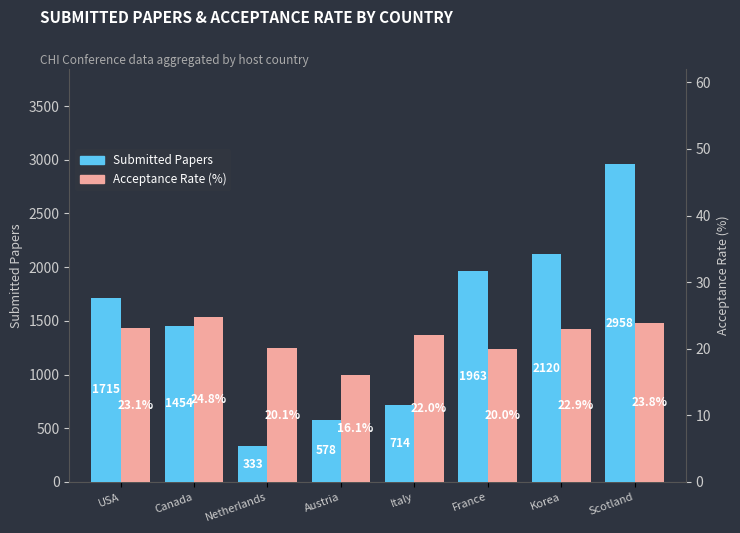

Is the value of Acceptance Rate (%) at Canada greater than the value of Submitted Papers at Scotland?

No